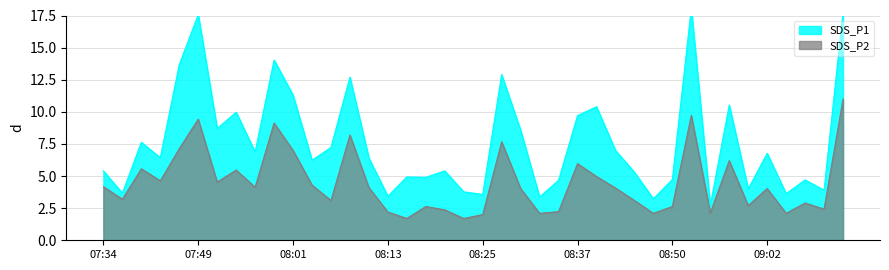

What is the label of the 12th point from the right?

08:45